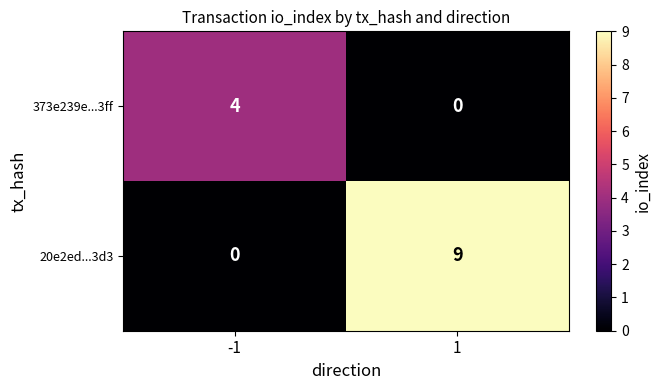

What value does the 20e2ed...3d3 series have at 1?

9